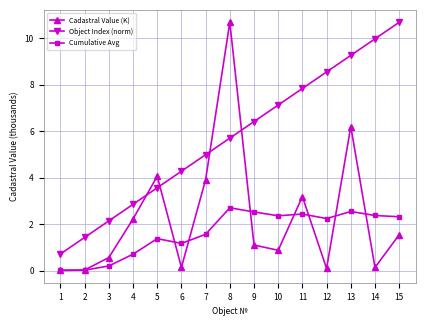

True or false: Cumulative Avg has more than 1 interior local peaks.

True